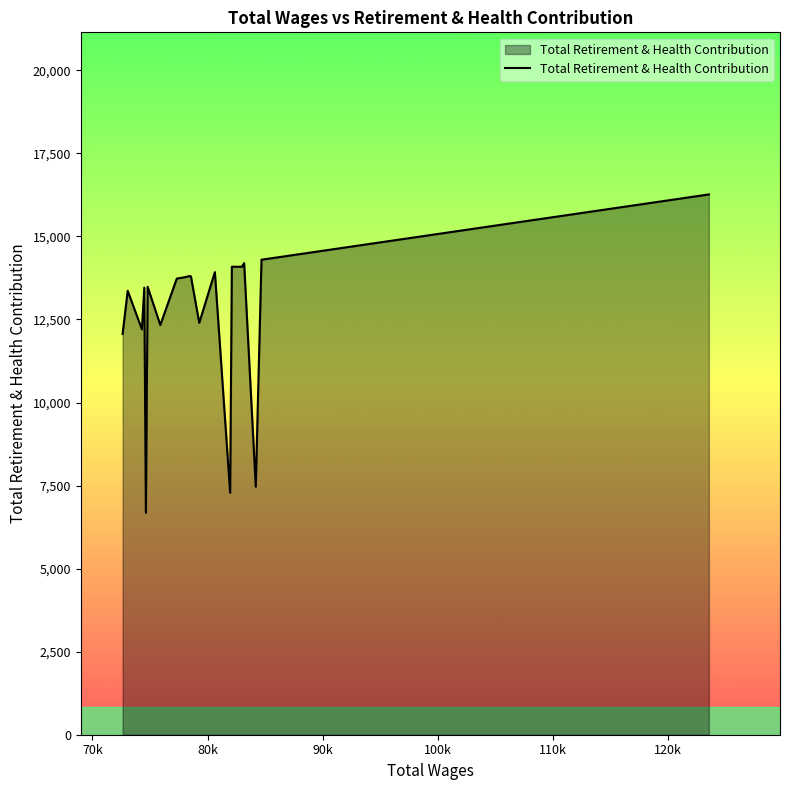

What is the difference between the maximum and minimum values?

9586